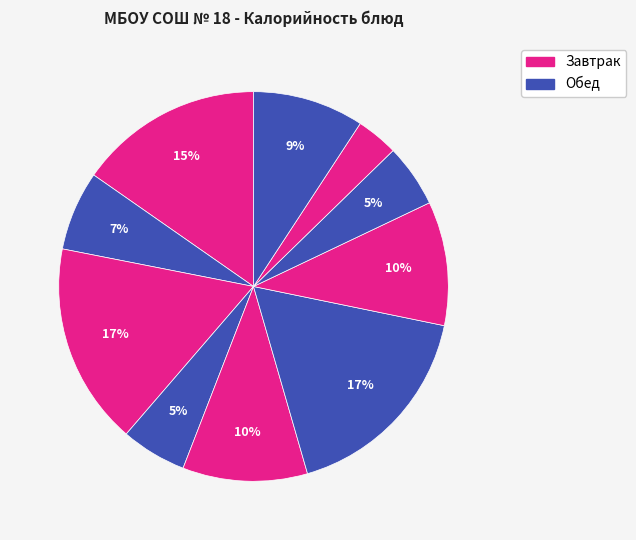

How many slices are in this pie chart?

10